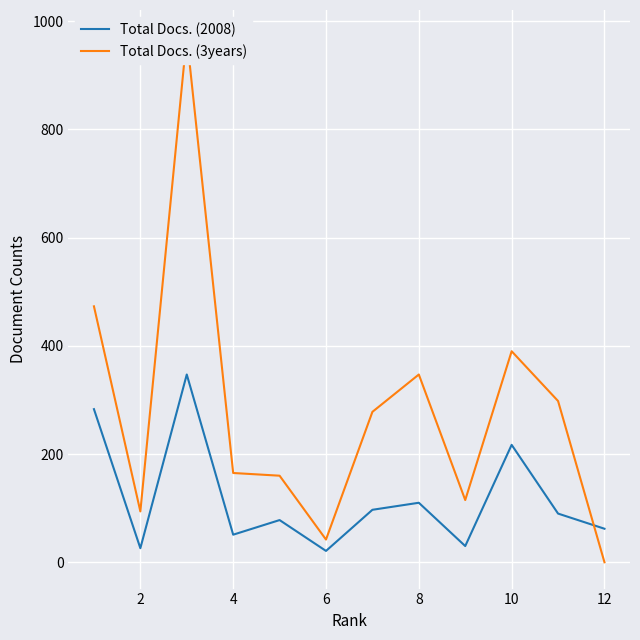

How many intersections are there between Total Docs. (2008) and Total Docs. (3years)?

1